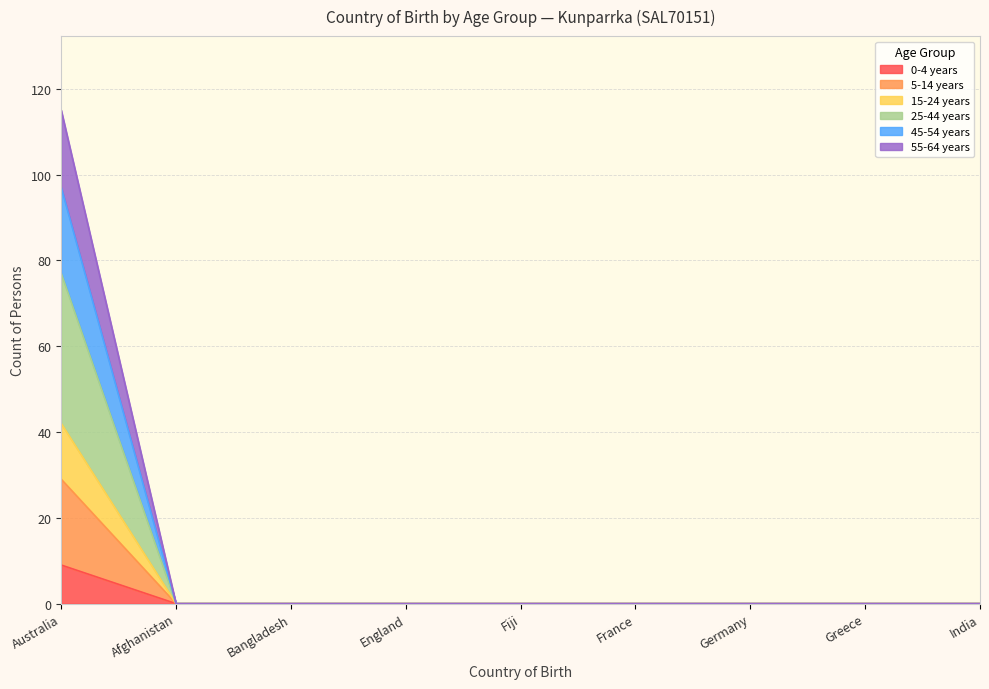

Does the chart have visible grid lines?

Yes